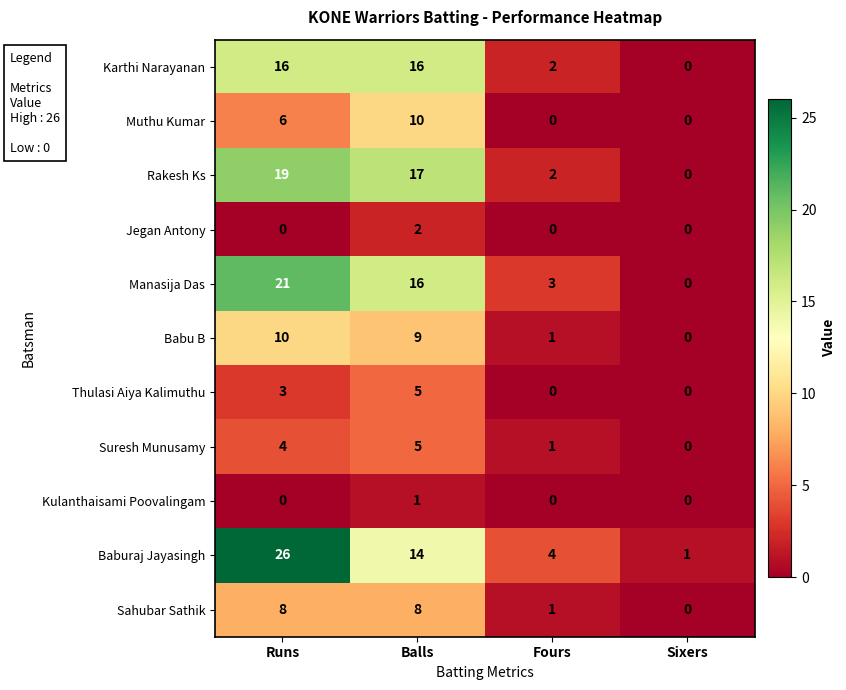

What is the greatest value displayed?

26